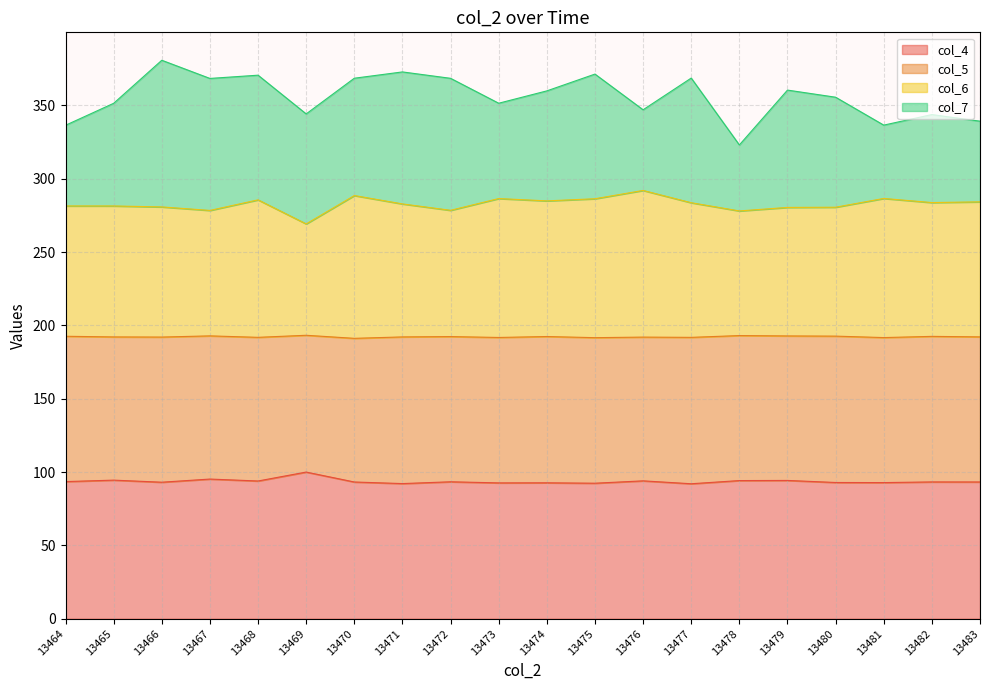

Where does the col_6 series first go above 283?

13468